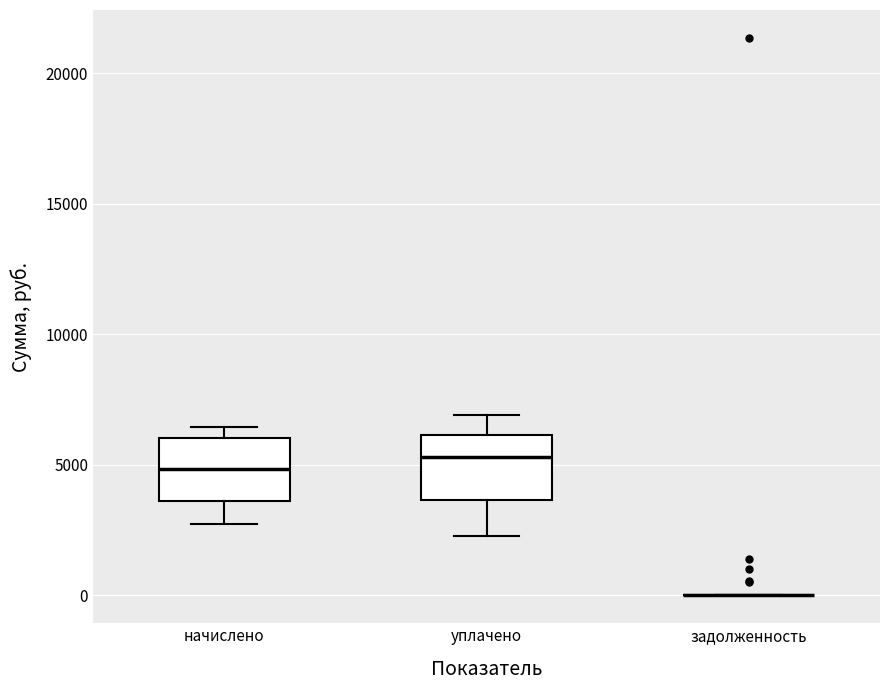

Where does the lower whisker of the box for уплачено end on the y-axis? The values are not printed on the chart, so give them approximately, as read against the axis.

2500